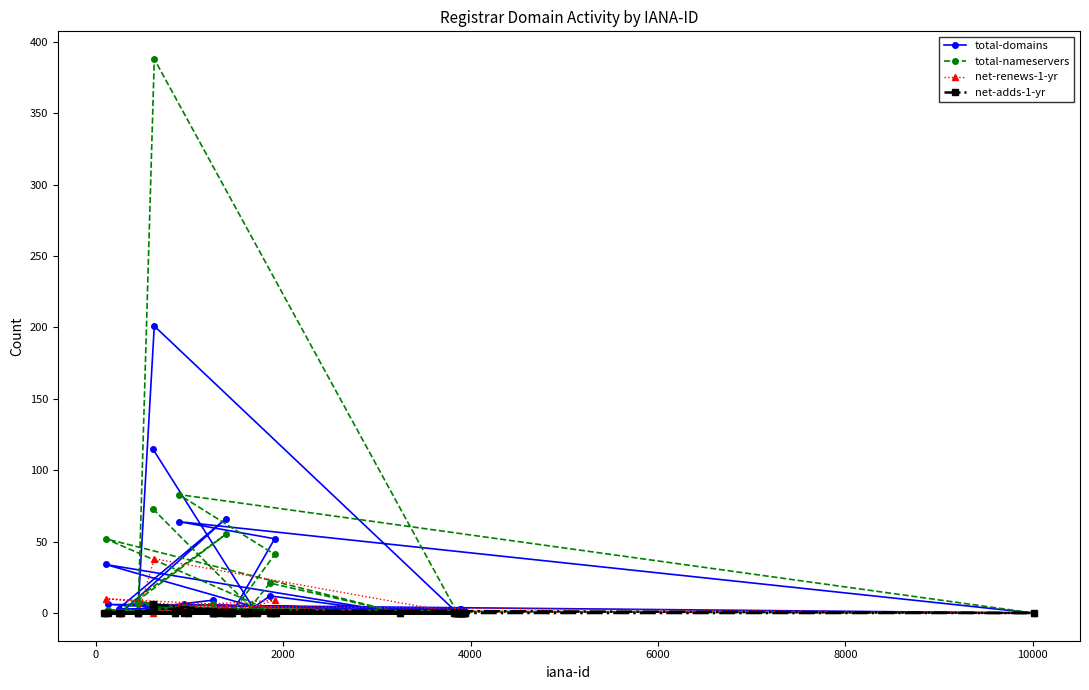

List the series in order of their peak value, highest first.

total-nameservers, total-domains, net-renews-1-yr, net-adds-1-yr